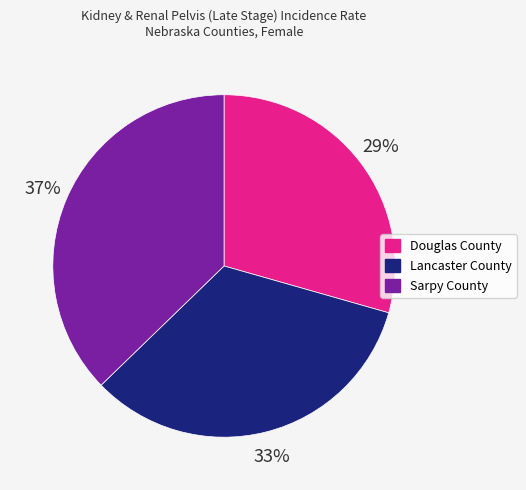

Between Lancaster County and Douglas County, which is larger?

Lancaster County